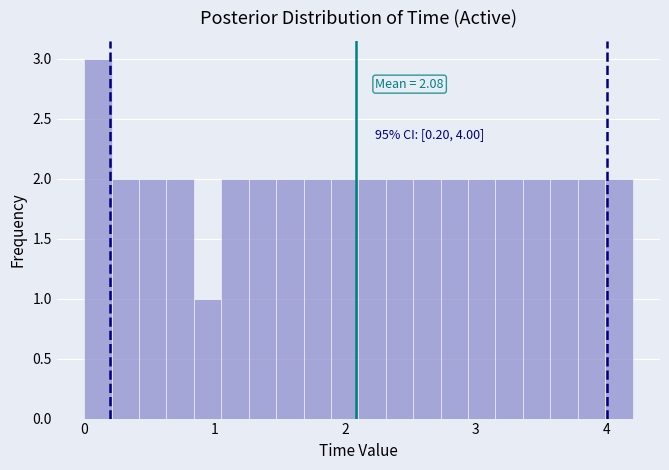

Around what value on the x-axis is the tallest bar? Give the approximate position of its centre, as read against the axis.

0.1